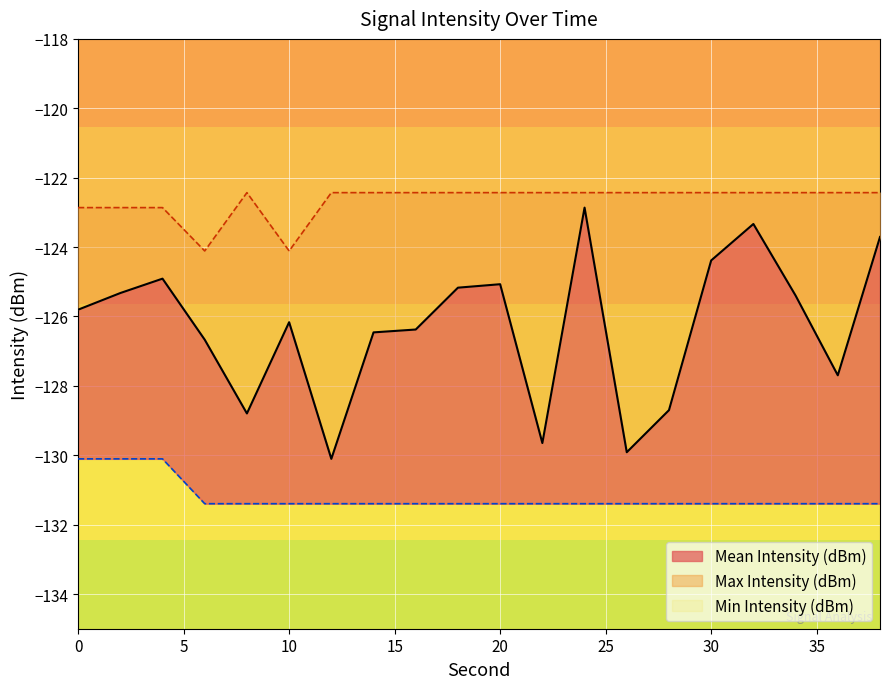

List the labels in order of Mean Intensity (dBm) value, largest first.

24, 32, 38, 30, 4, 20, 18, 2, 34, 0, 10, 16, 14, 6, 36, 28, 8, 22, 26, 12